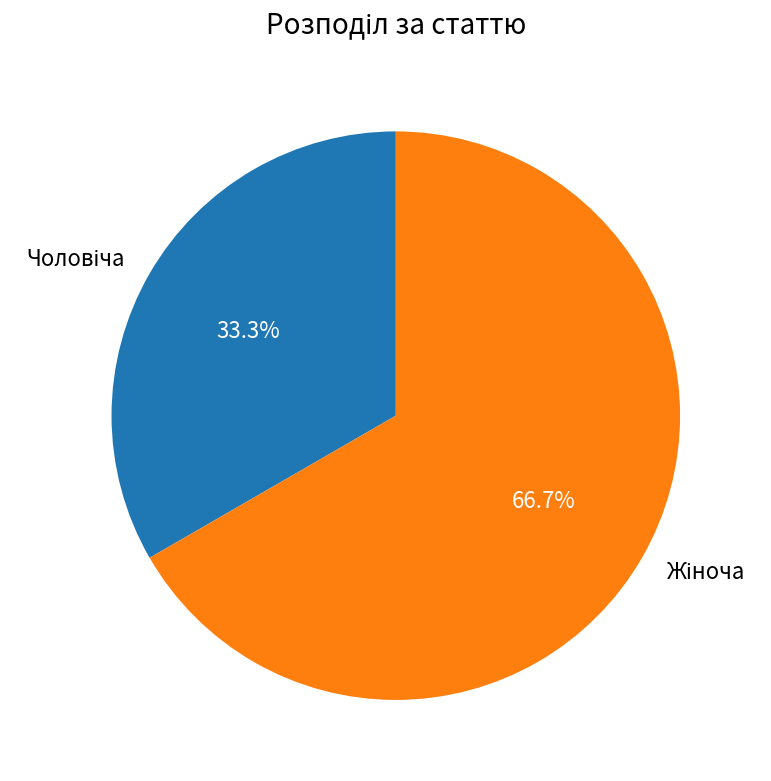

To the nearest percent, what is the difference between the largest and smallest slice percentages?

33%